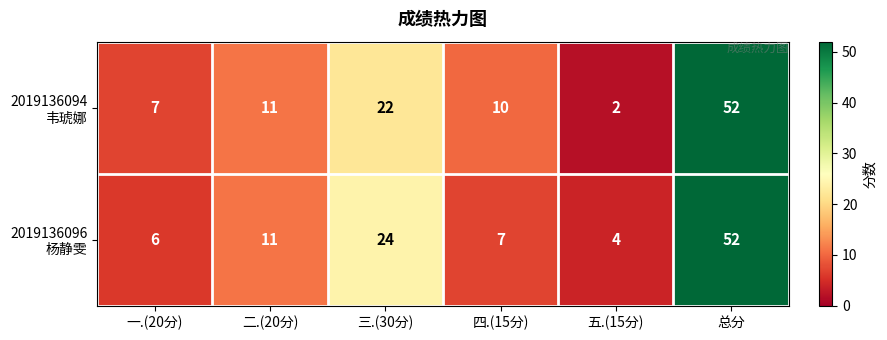

What is the difference between the highest and lowest values at 四.(15分)?

3